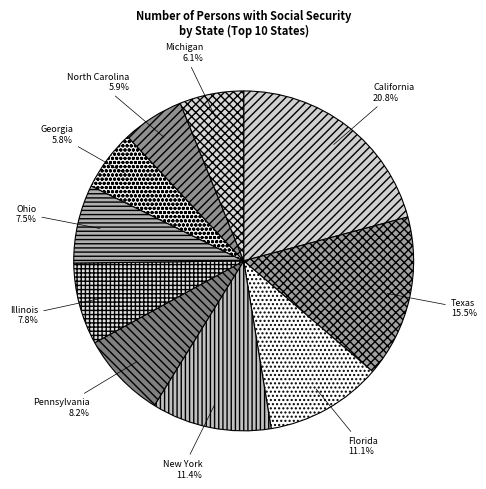

Is it true that Pennsylvania is 8% of the pie?

True